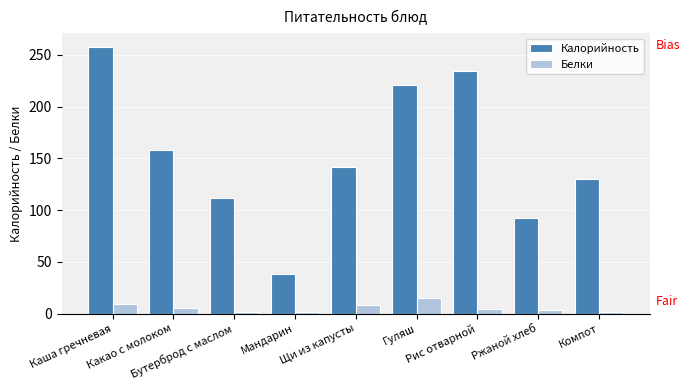

How many bars are there in total?

18